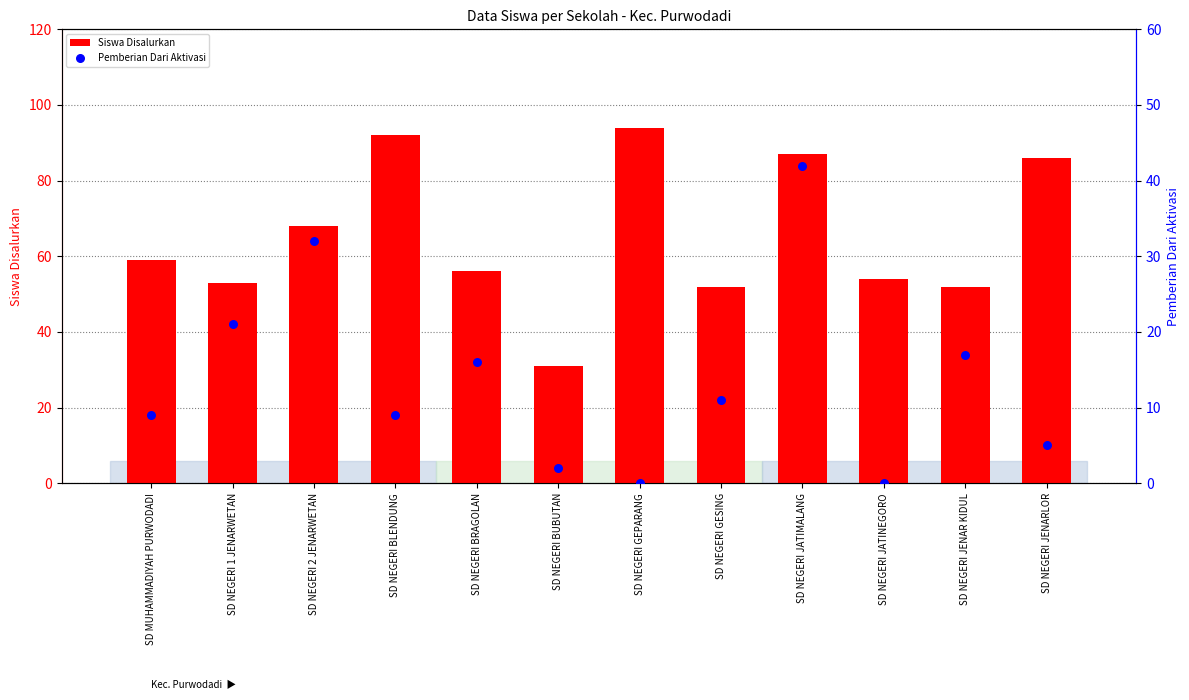

Which series contains the highest Y value?

Siswa Disalurkan